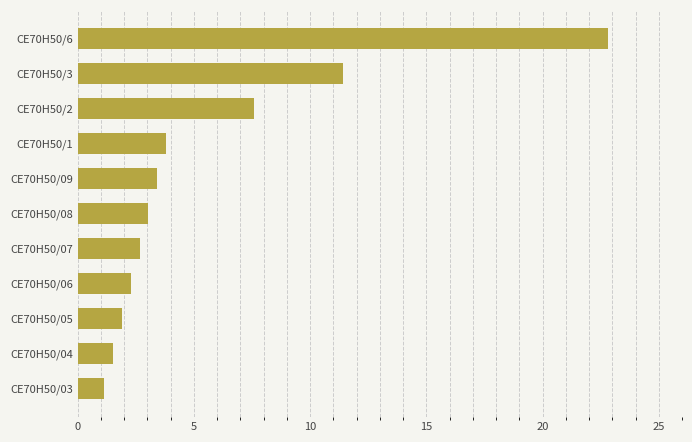

The chart shows a value of 1.5 at CE70H50/04. True or false?

True